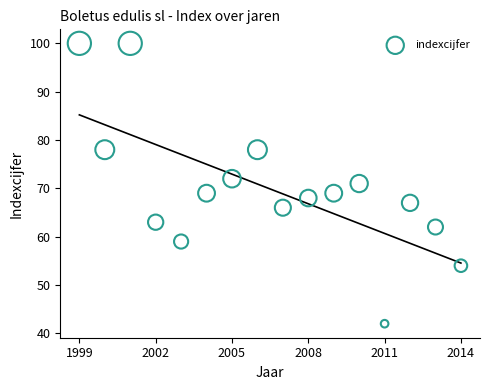

What is the range of X values (max minus min)?

15